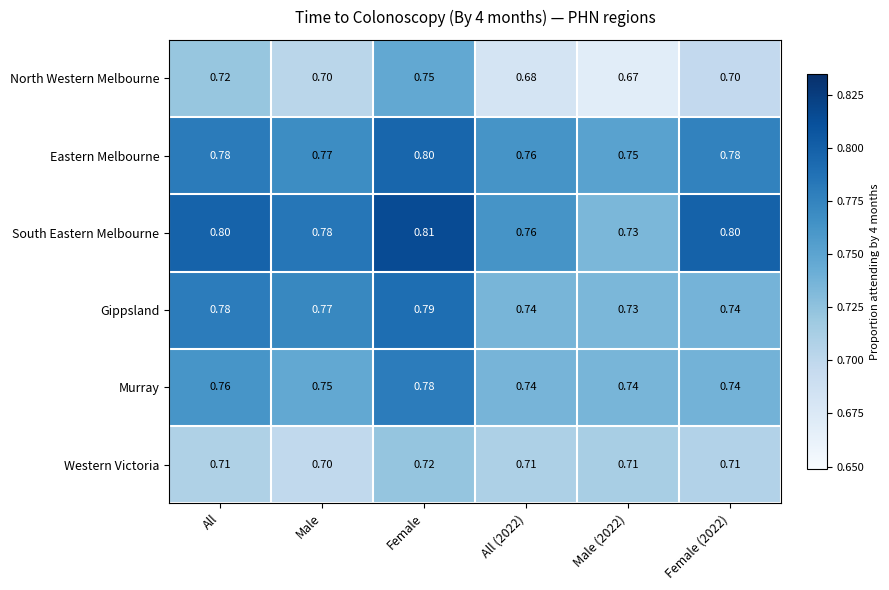

Rank the series by their maximum value, from lowest to highest.

Western Victoria, North Western Melbourne, Murray, Gippsland, Eastern Melbourne, South Eastern Melbourne